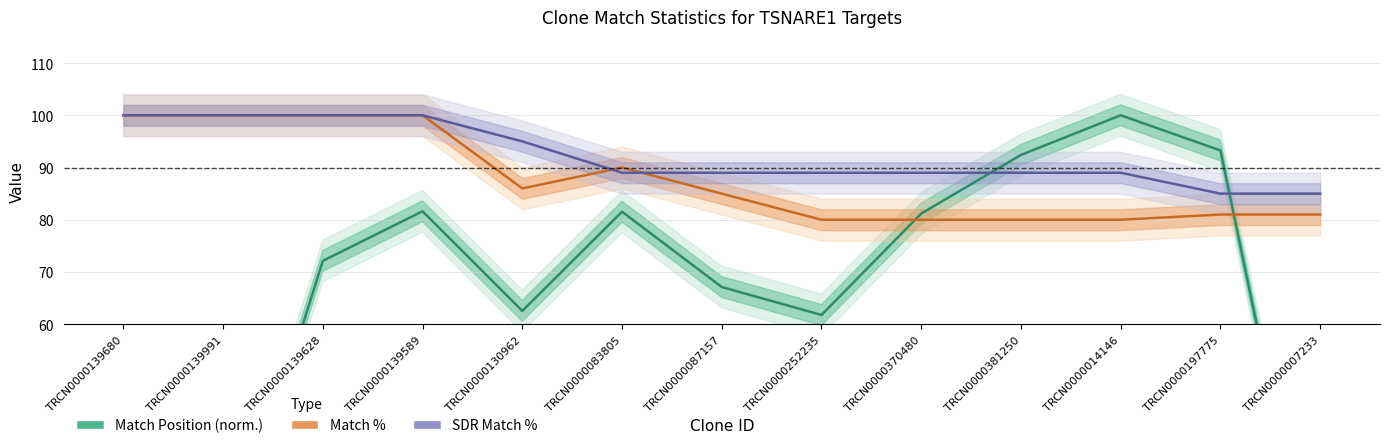

Rank the series by their maximum value, from lowest to highest.

Match Position (norm.), Match %, SDR Match %